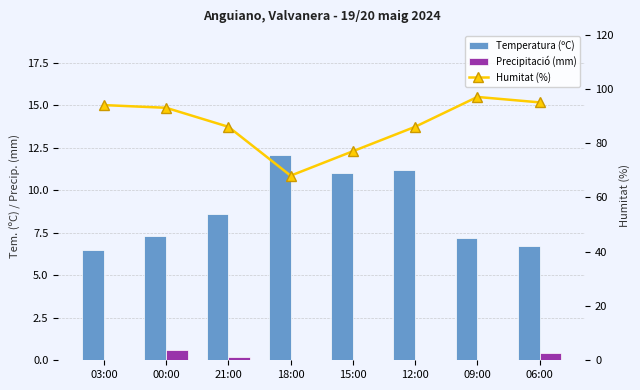

Where is Temperatura (ºC) nearest to the value 9?

21:00